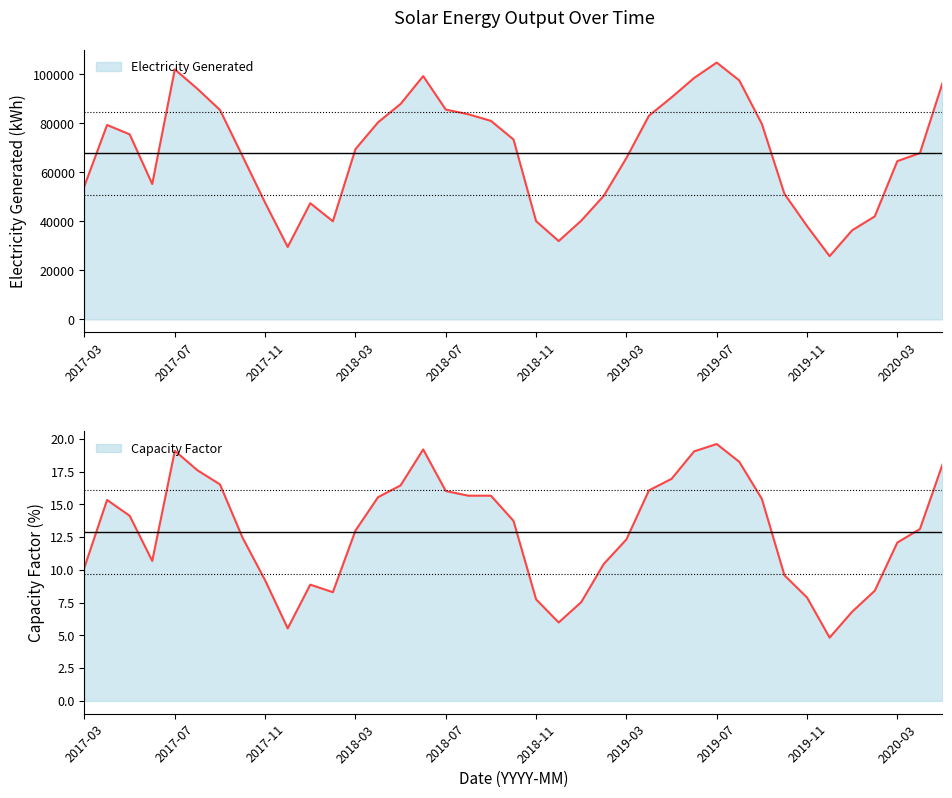

What is the minimum value for Electricity Generated?

25812.1